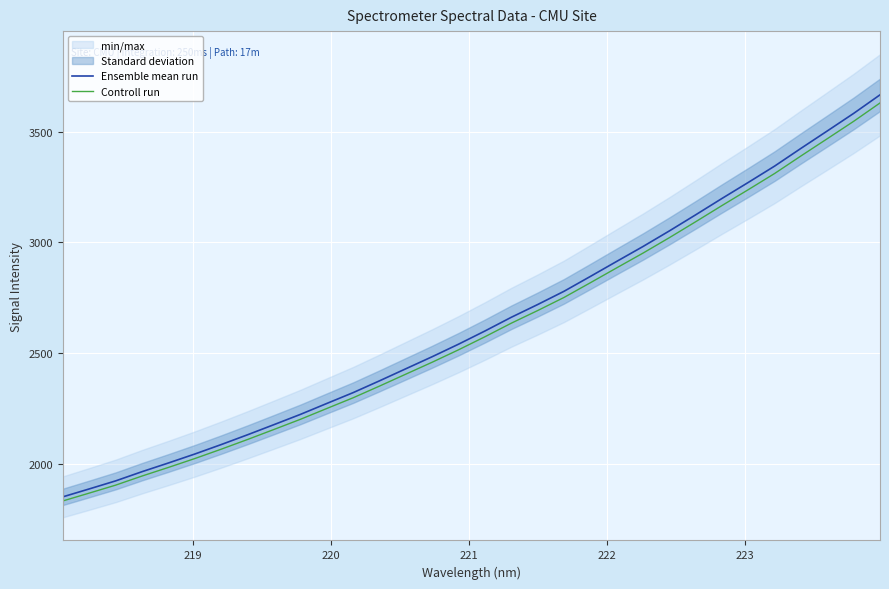

True or false: Ensemble mean run has more than 1 points higher than both neighbors.

False